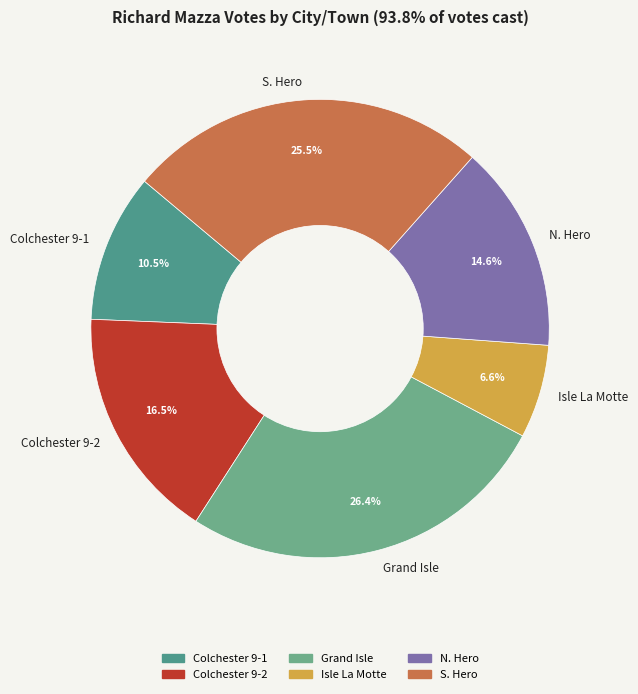

To the nearest percent, what percentage of the pie is Grand Isle?

26%